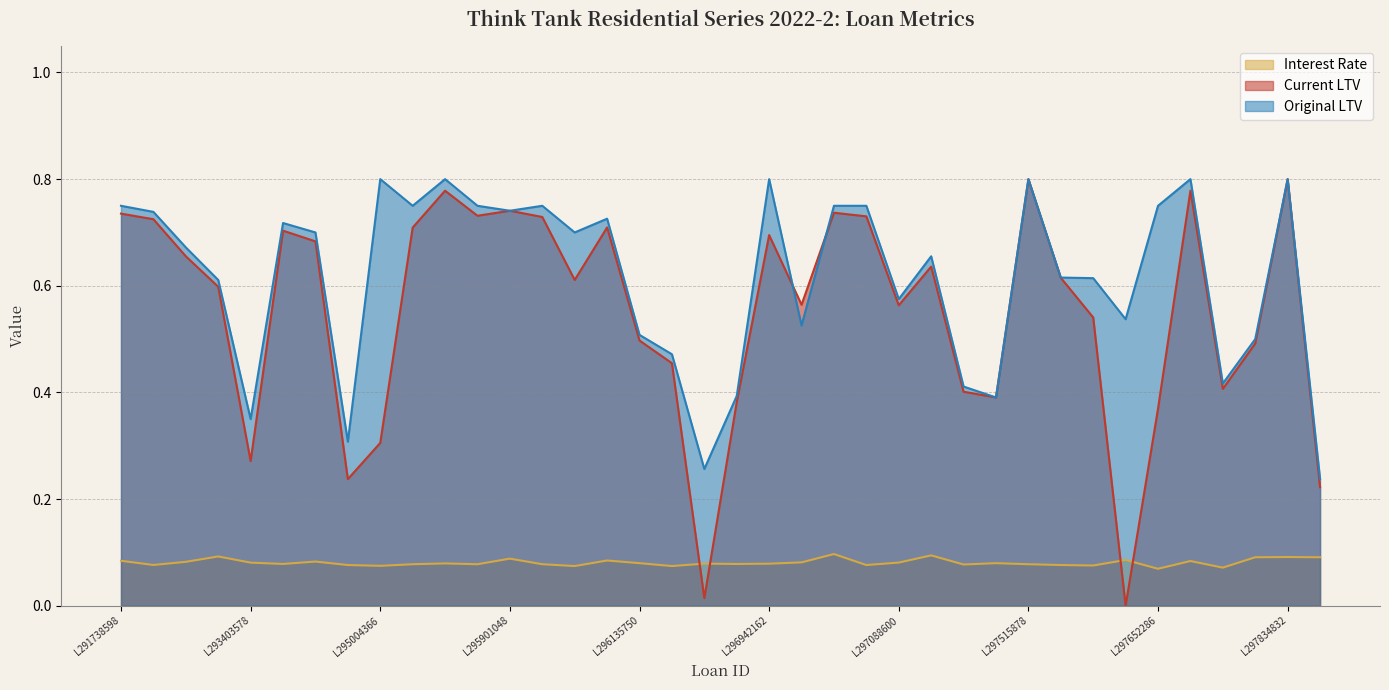

At which category is the sum across all series the highest?

L297834832